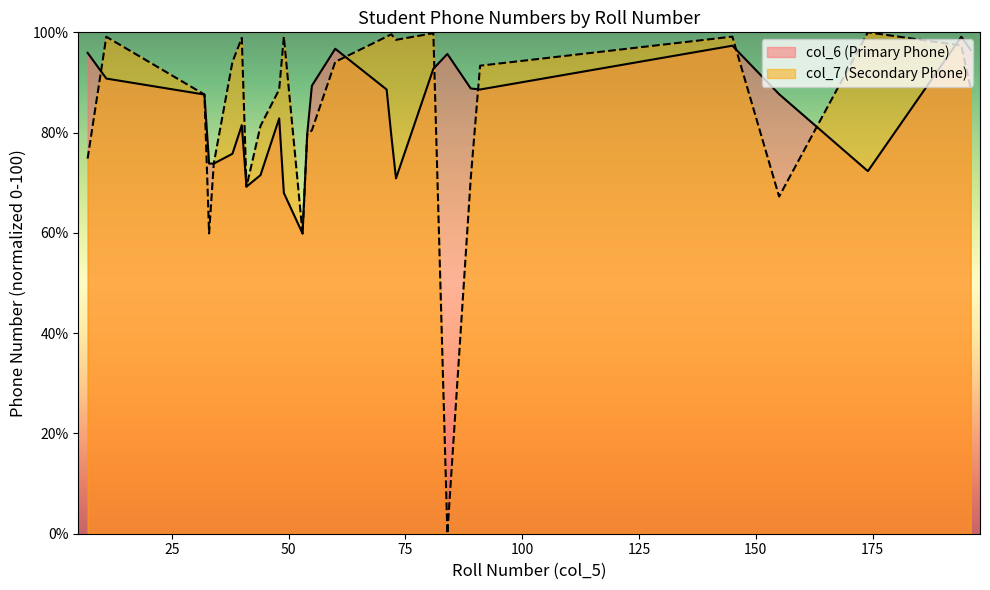

What is the highest value of the col_7 series?

100.0